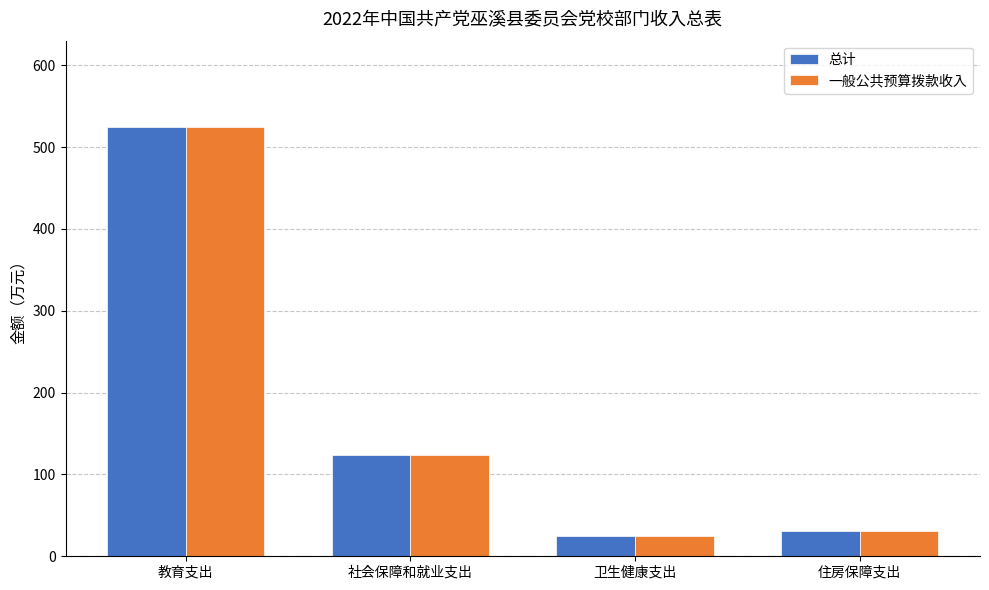

What position from the right is 住房保障支出?

1